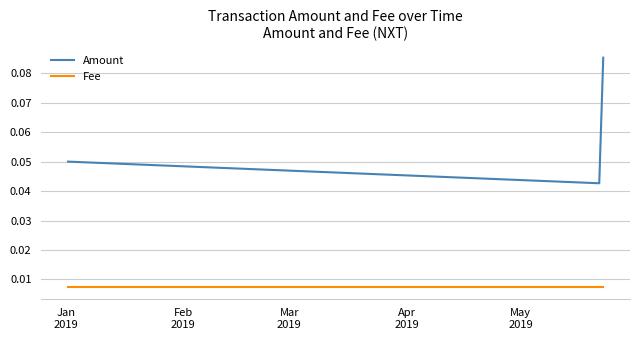

Count the Amount values in the range 0 to 1.

3